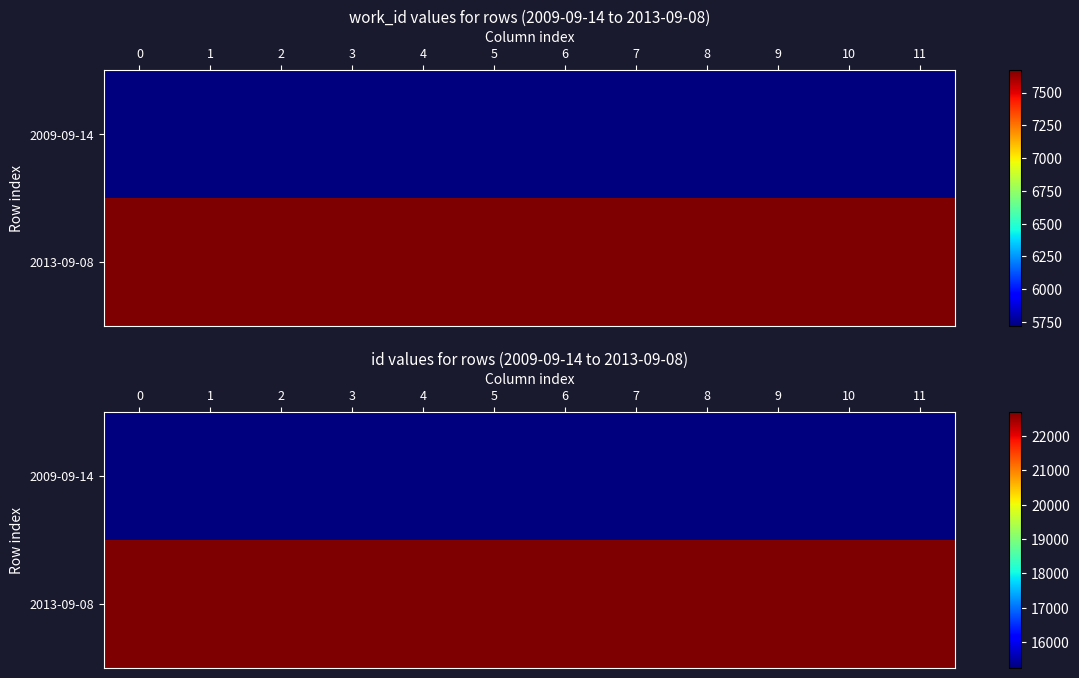

What is the minimum value for 2013-09-08?

22694